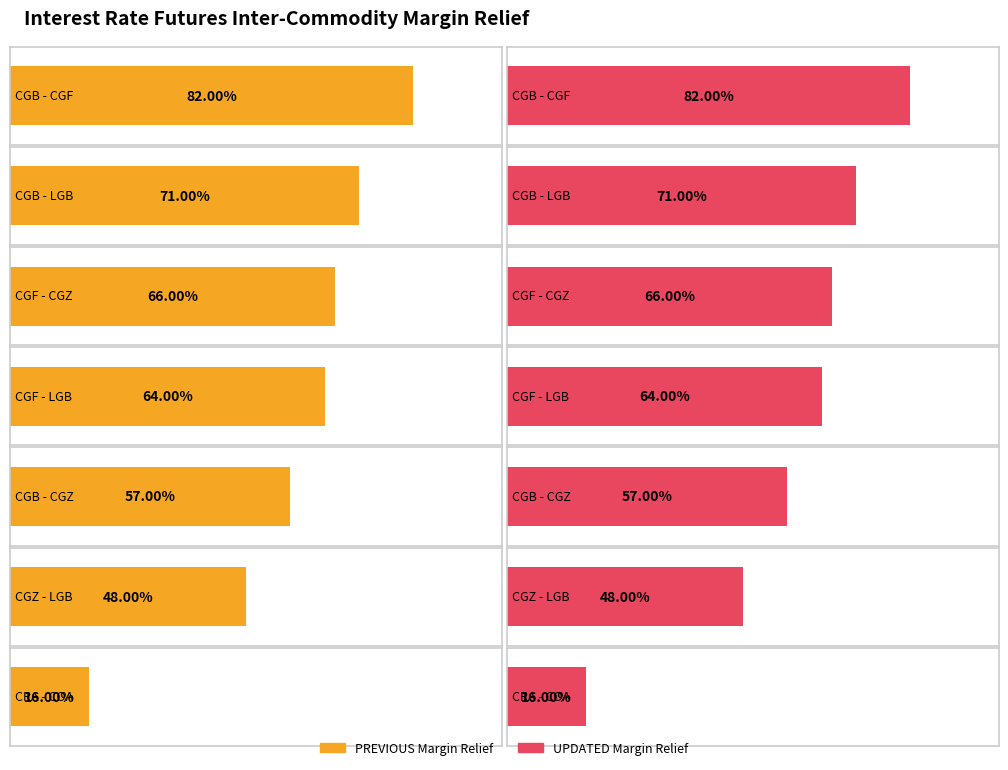

What position from the left is CGB - LGB?

2